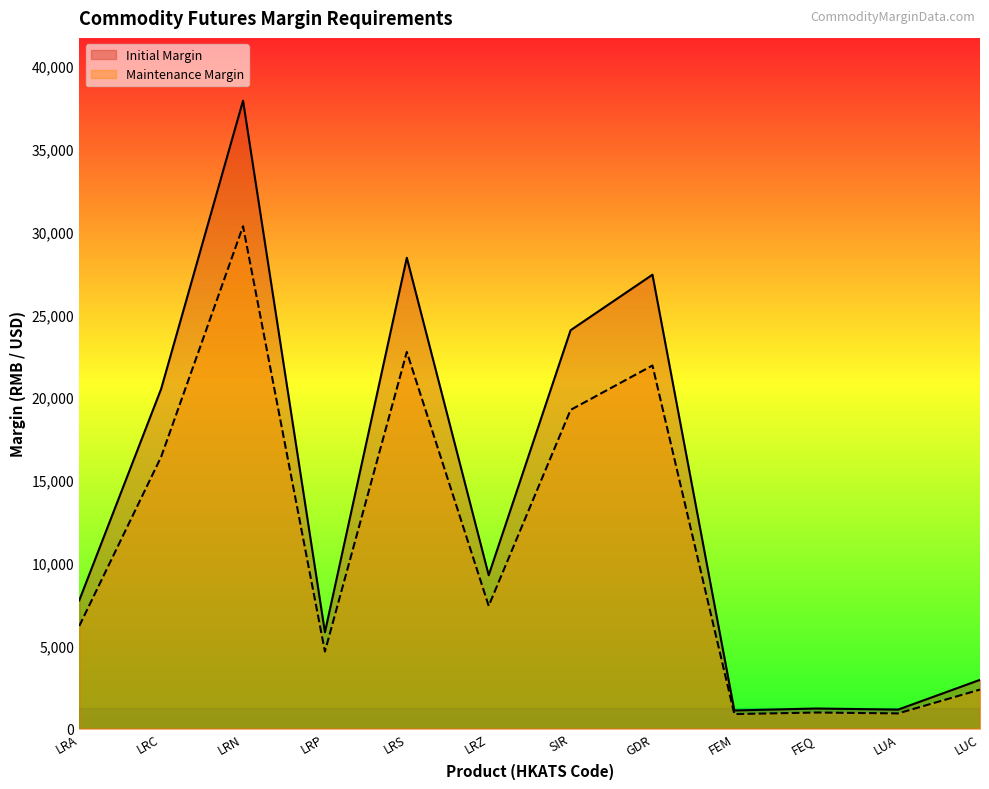

Which category has the lowest value across all series?

FEM